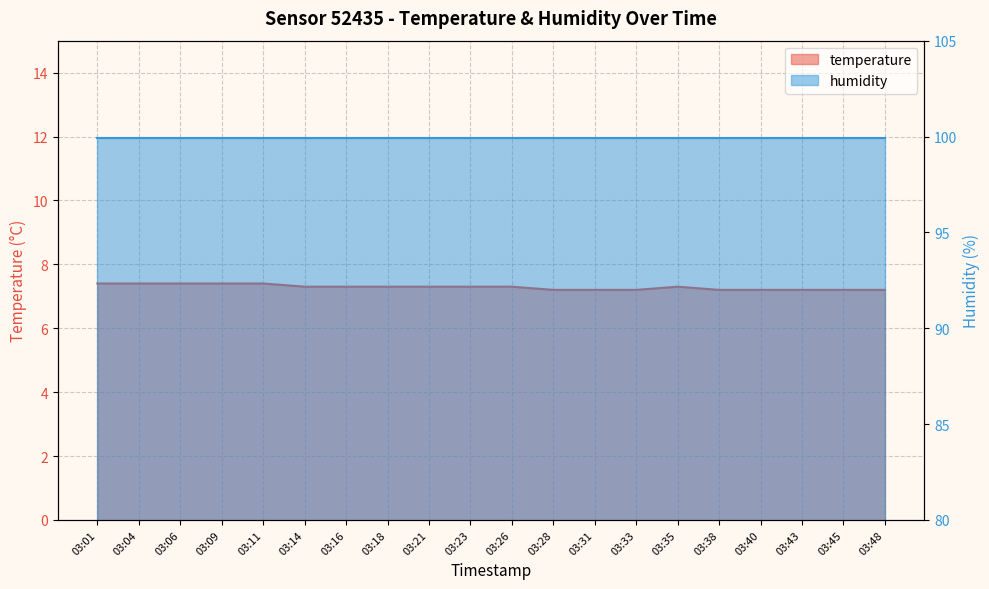

How many values are between 7 and 8?

20